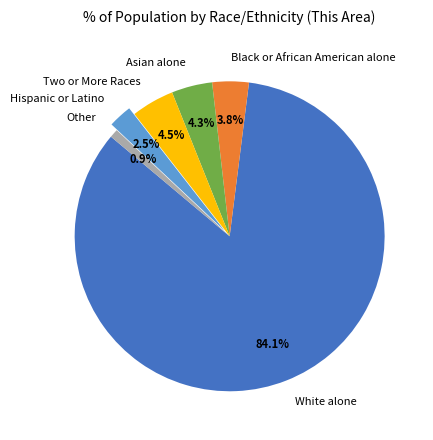

True or false: Black or African American alone accounts for 4% of the total.

True